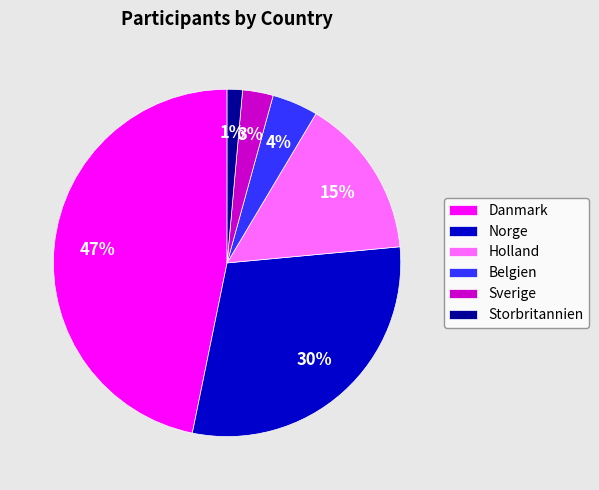

What percentage is the Norge slice, to the nearest percent?

30%